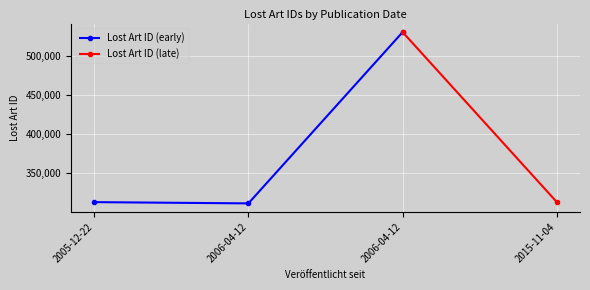

How many points are lower than both their immediate neighbors (excluding endpoints)?

1